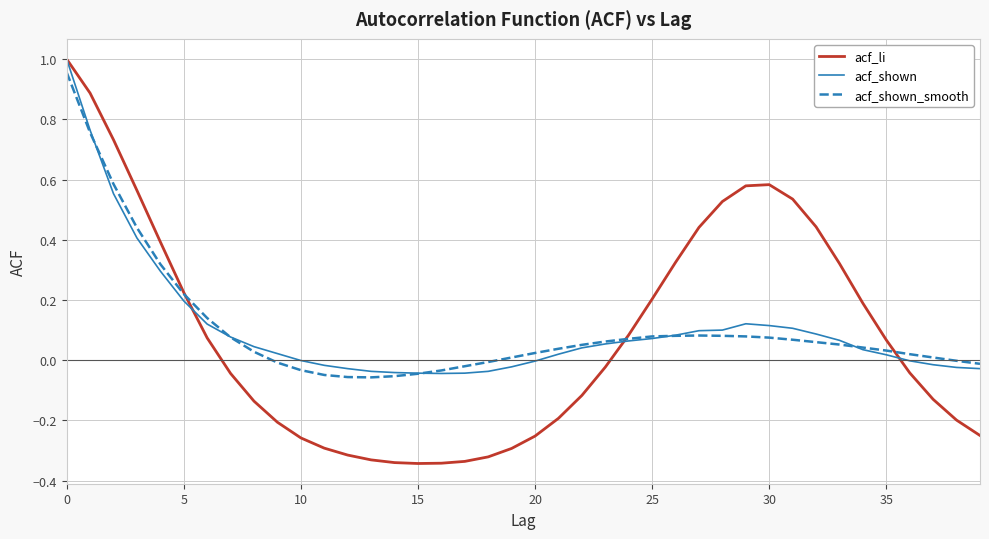

How many interior local valleys does the acf_li series have?

1